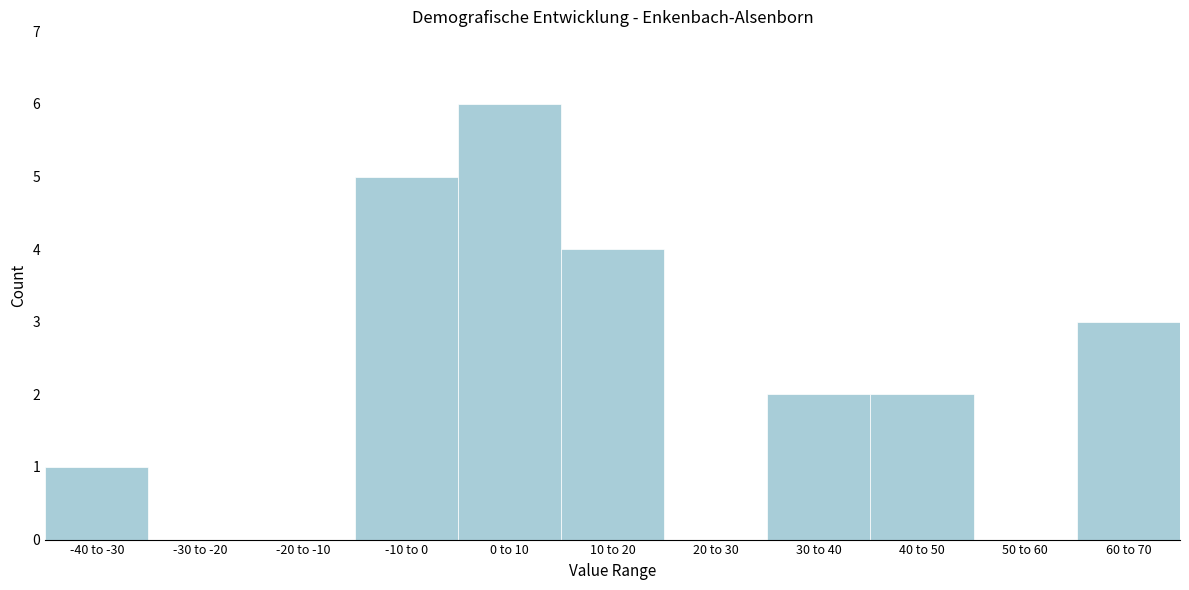

Reading right to left, list all the values displayed in this chart.

60 to 70=3	50 to 60=0	40 to 50=2	30 to 40=2	20 to 30=0	10 to 20=4	0 to 10=6	-10 to 0=5	-20 to -10=0	-30 to -20=0	-40 to -30=1